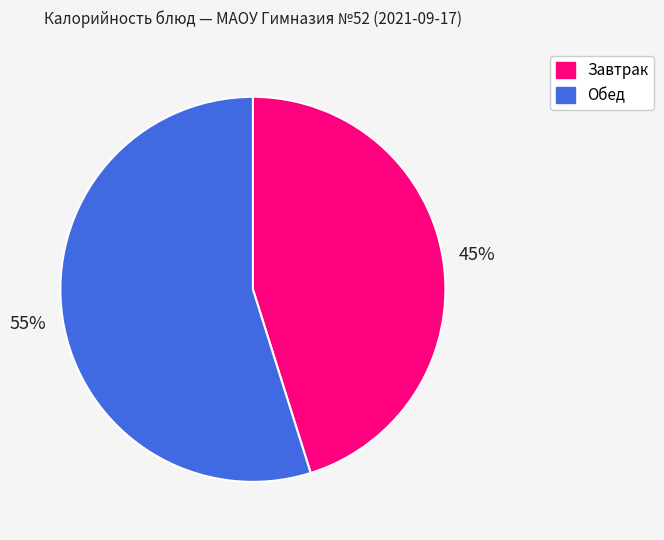

To the nearest percent, what is the difference between the largest and smallest slice percentages?

10%